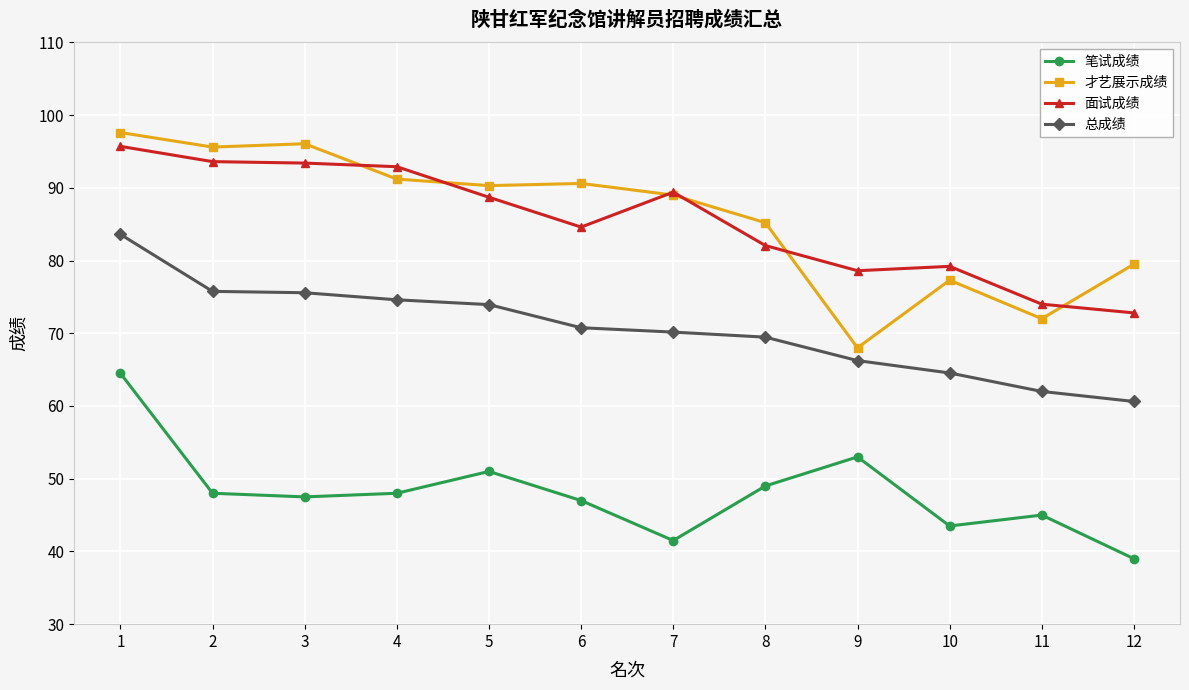

Where does the 面试成绩 series first go above 88?

1